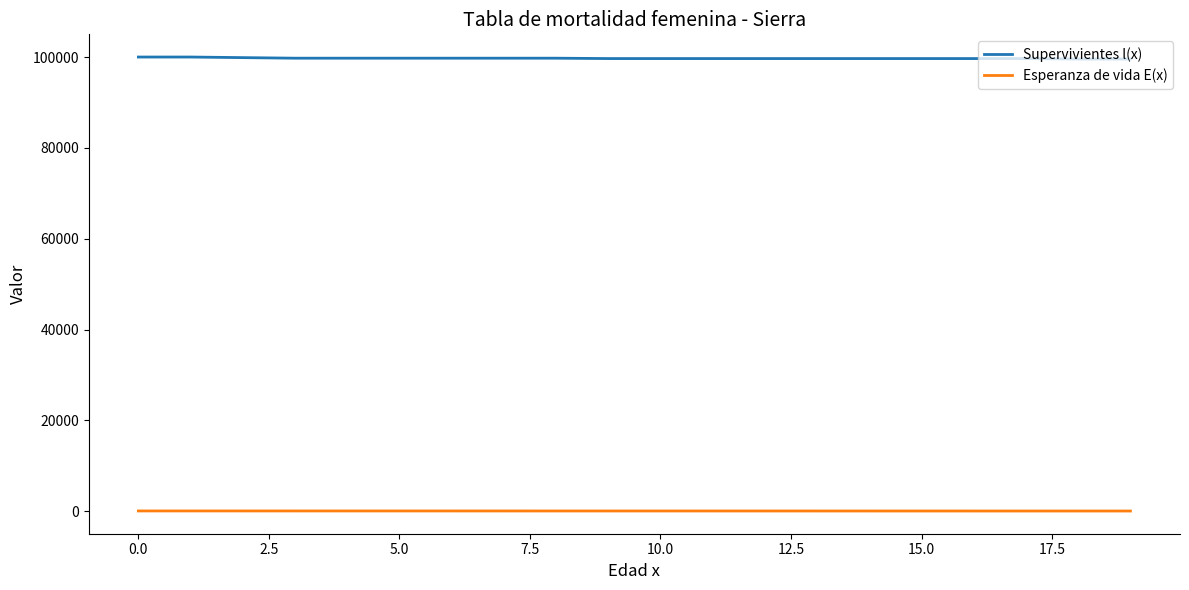

Which series has the widest spread of values?

Supervivientes l(x)